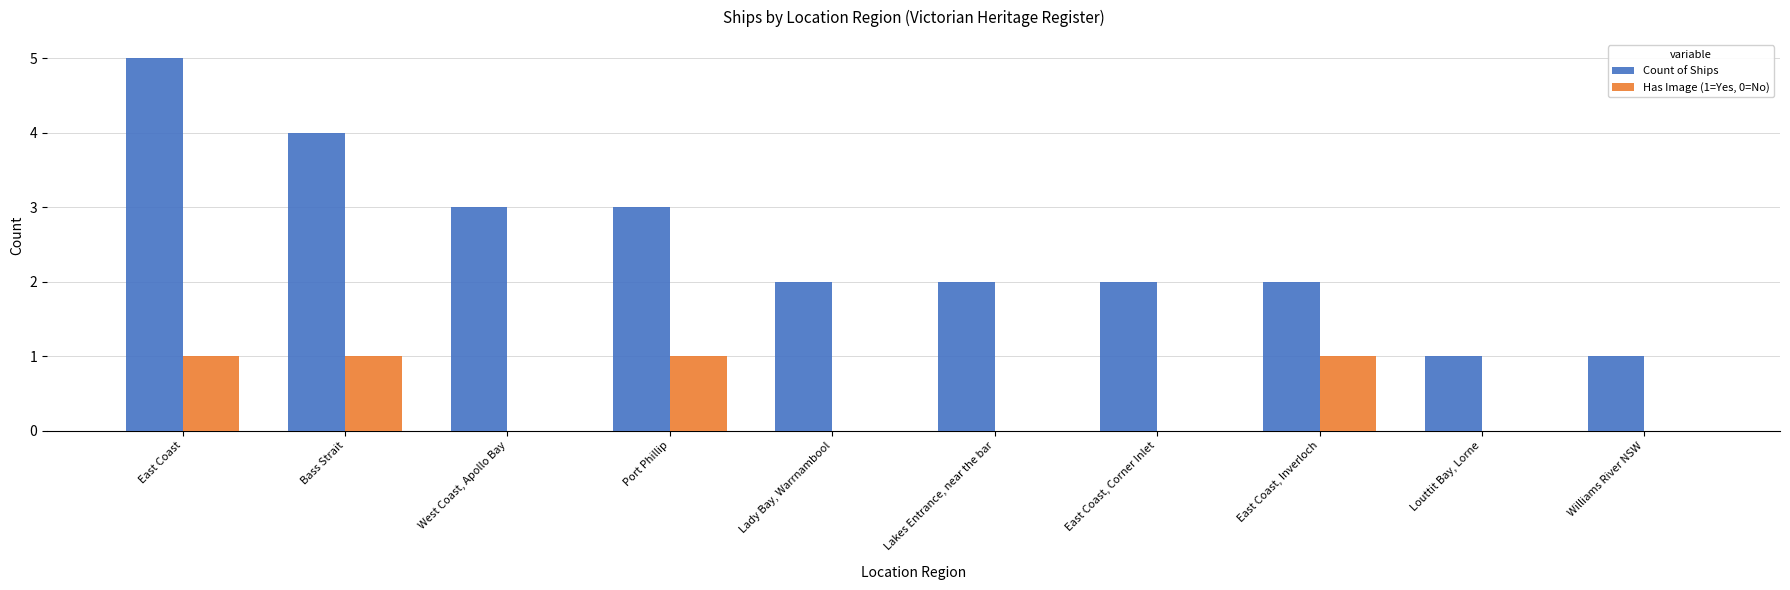

How many groups of bars are there?

10